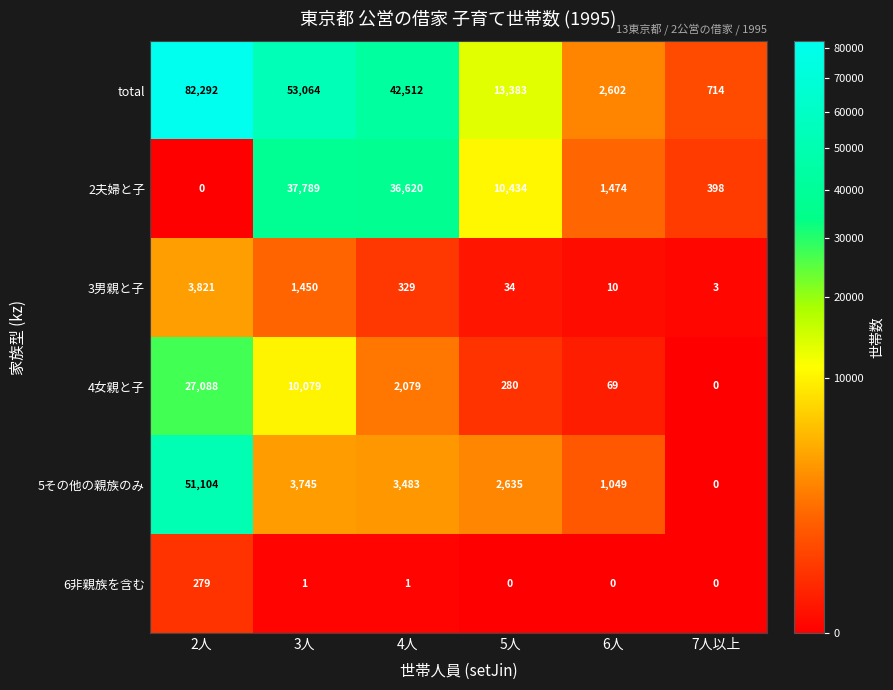

How many distinct data groups are displayed?

6